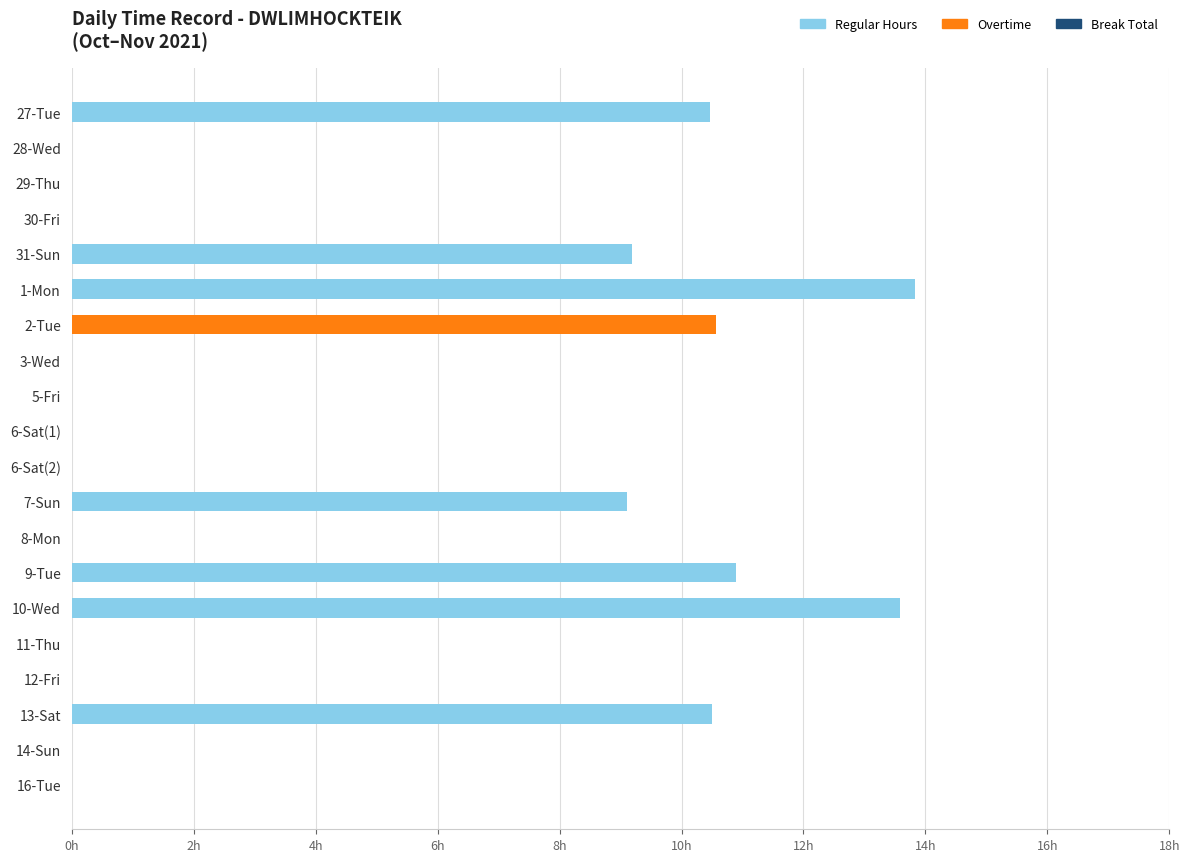

Where is Overtime nearest to the value 5?

27-Tue